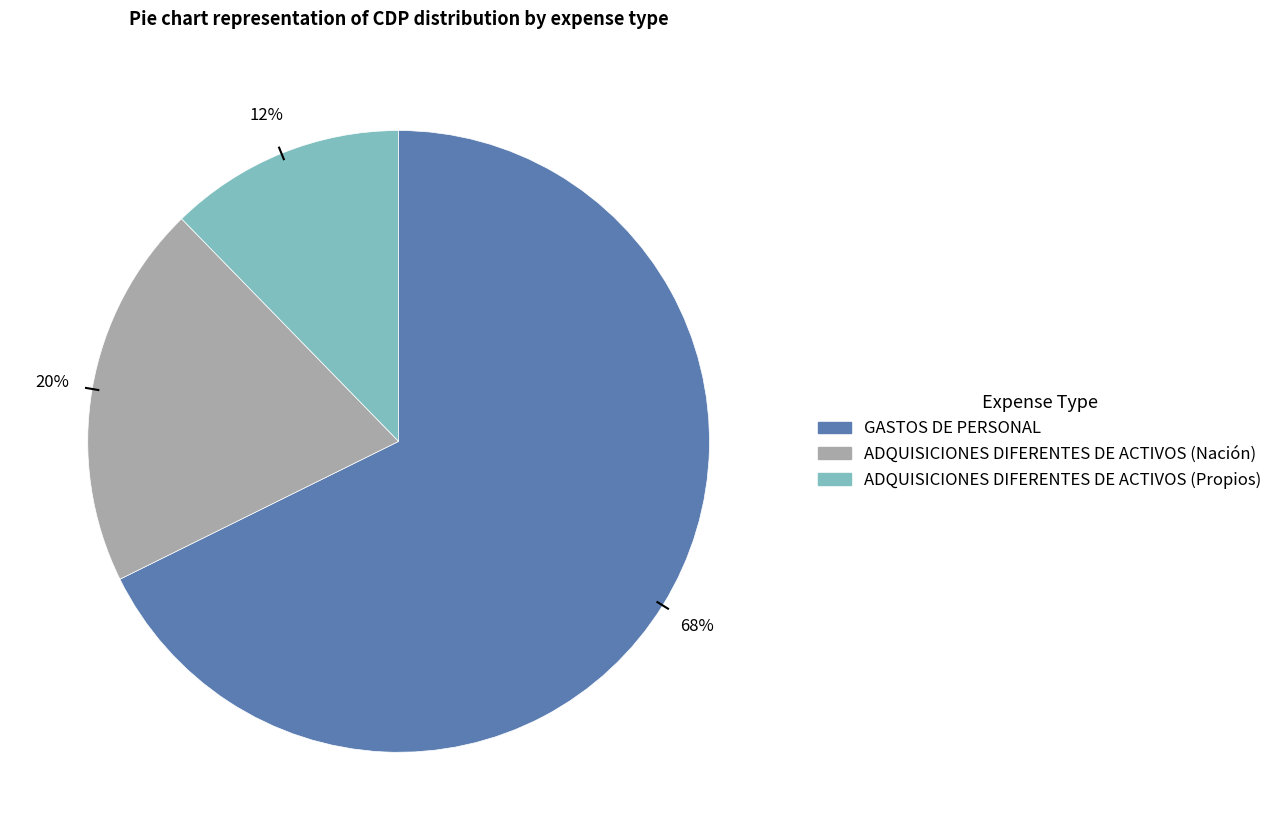

Which has a higher value, ADQUISICIONES DIFERENTES DE ACTIVOS (Propios) or ADQUISICIONES DIFERENTES DE ACTIVOS (Nación)?

ADQUISICIONES DIFERENTES DE ACTIVOS (Nación)